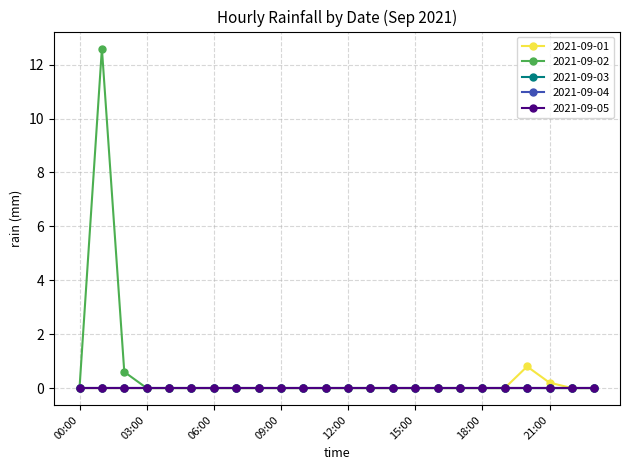

How many lines are shown in the chart?

5